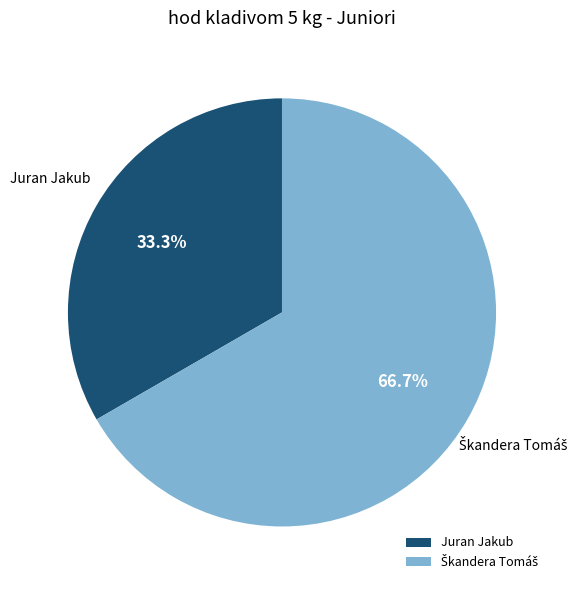

To the nearest percent, what portion does Juran Jakub represent?

33%